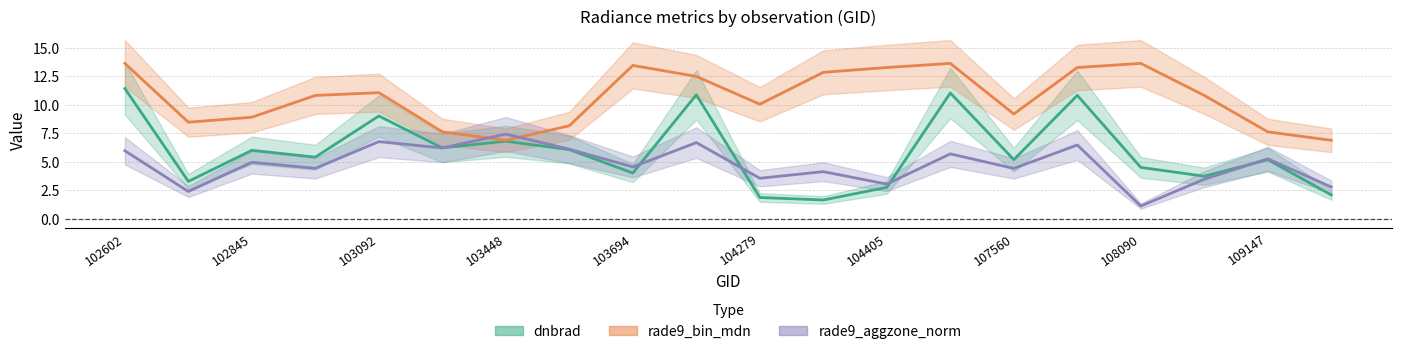

The dnbrad series shows 5.7 at 109147. True or false?

False